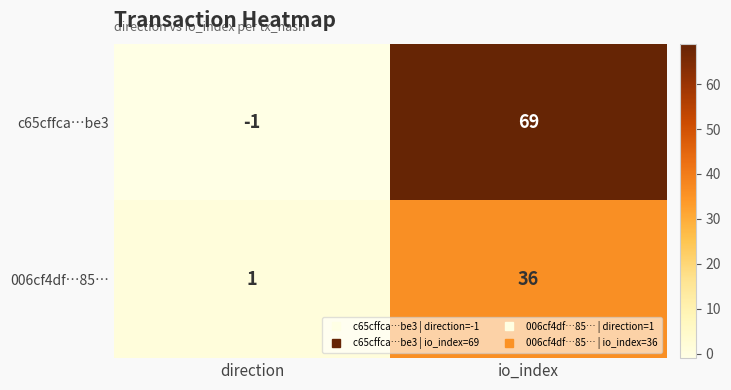

Which category has the highest value in the c65cffca…be3 series?

io_index